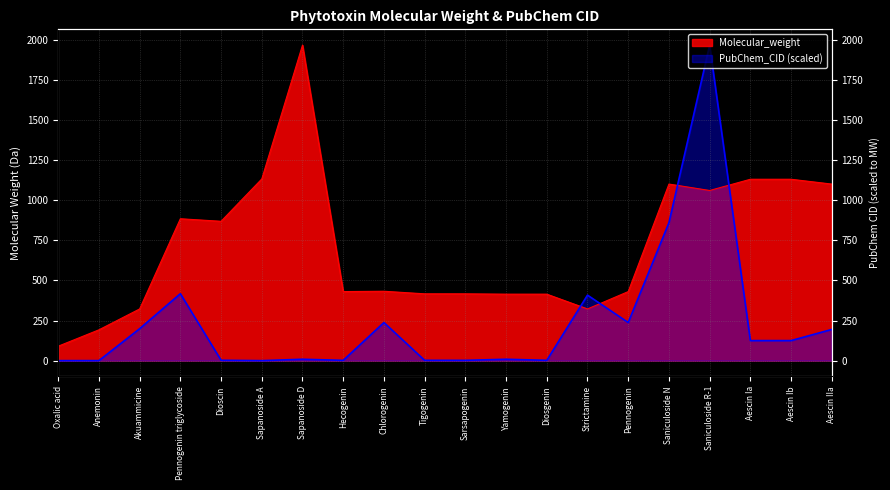

Where do PubChem_CID and Molecular_weight first cross each other?

Diosgenin and Strictamine